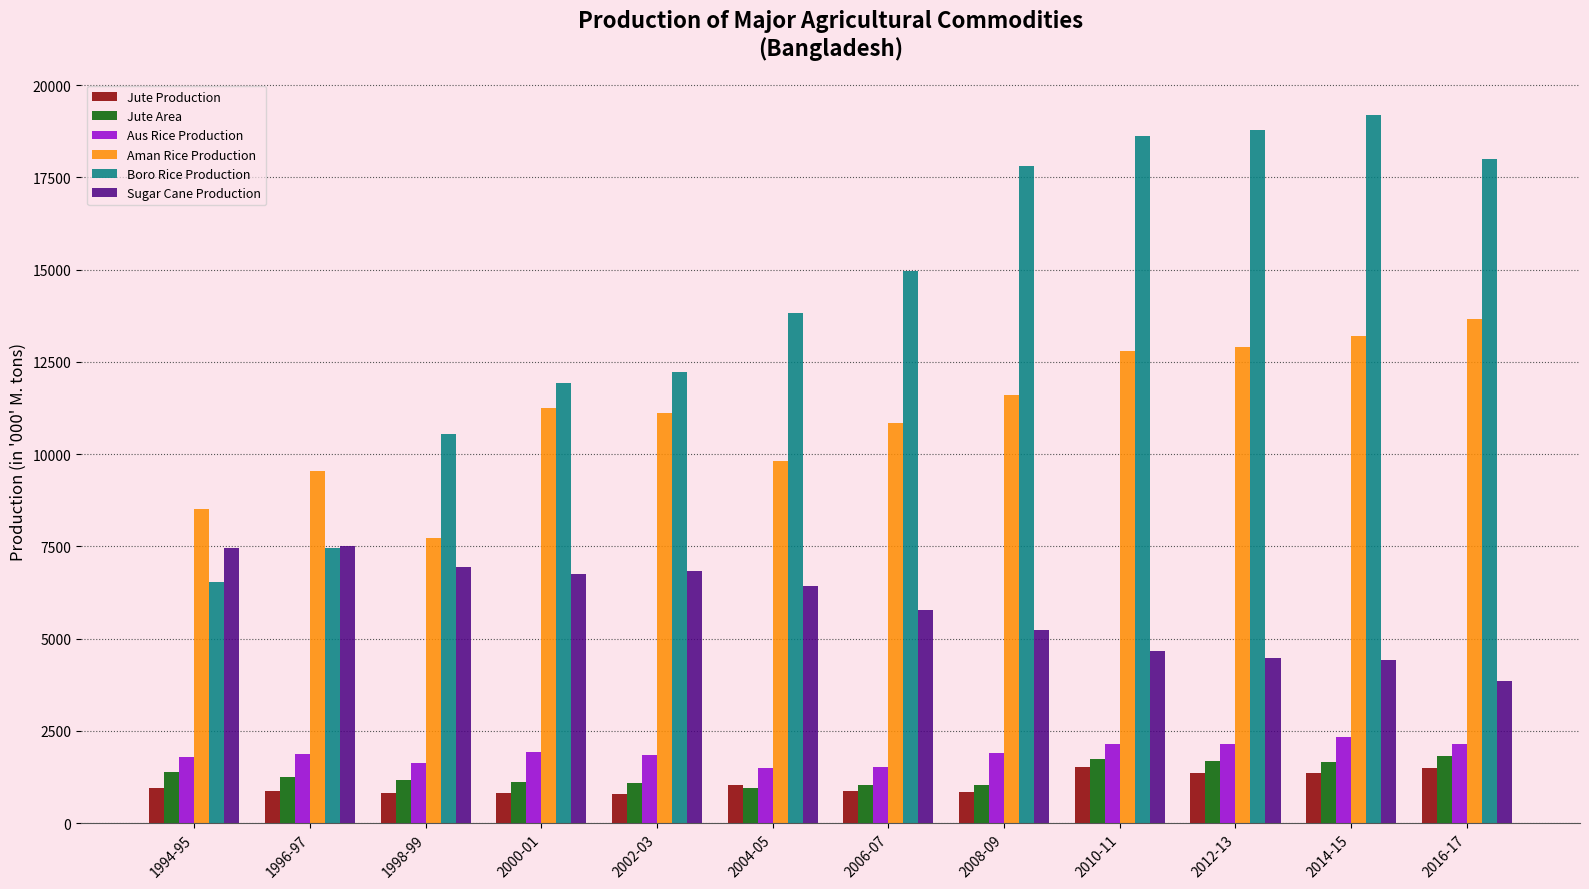

What value does the Aman Rice Production series have at 2010-11?

12792